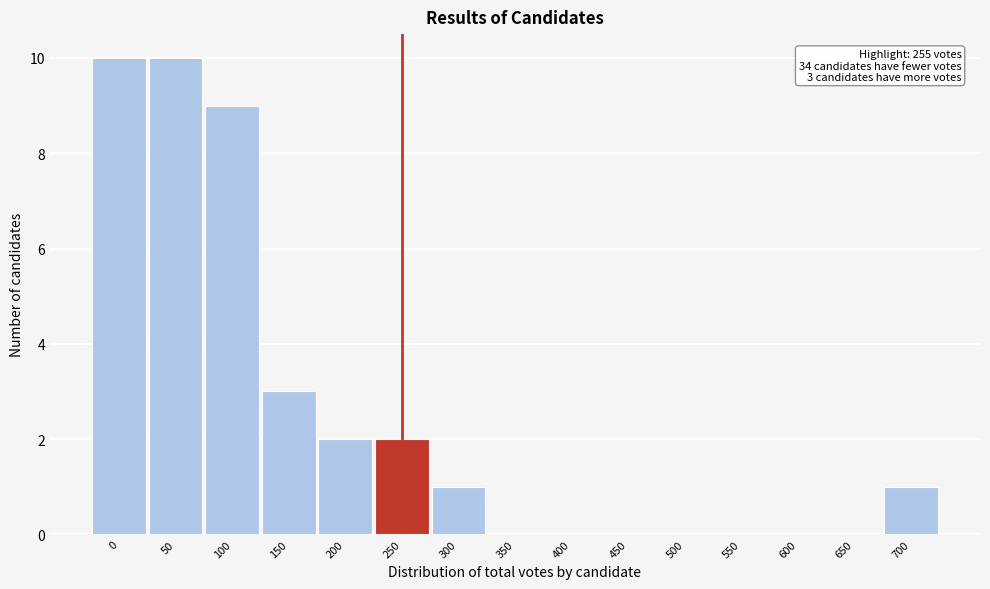

Reading right to left, transcribe all the data shown in this chart.

700=1	650=0	600=0	550=0	500=0	450=0	400=0	350=0	300=1	250=2	200=2	150=3	100=9	50=10	0=10